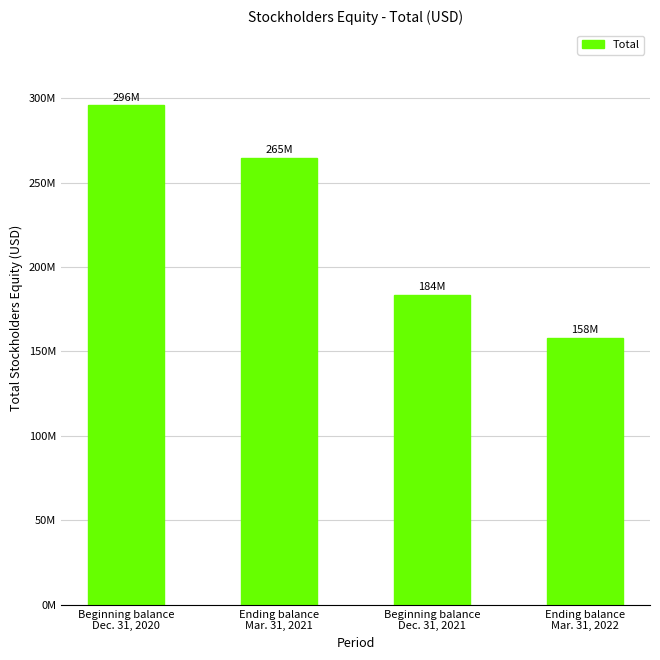

What position from the left is Ending balance
Mar. 31, 2022?

4